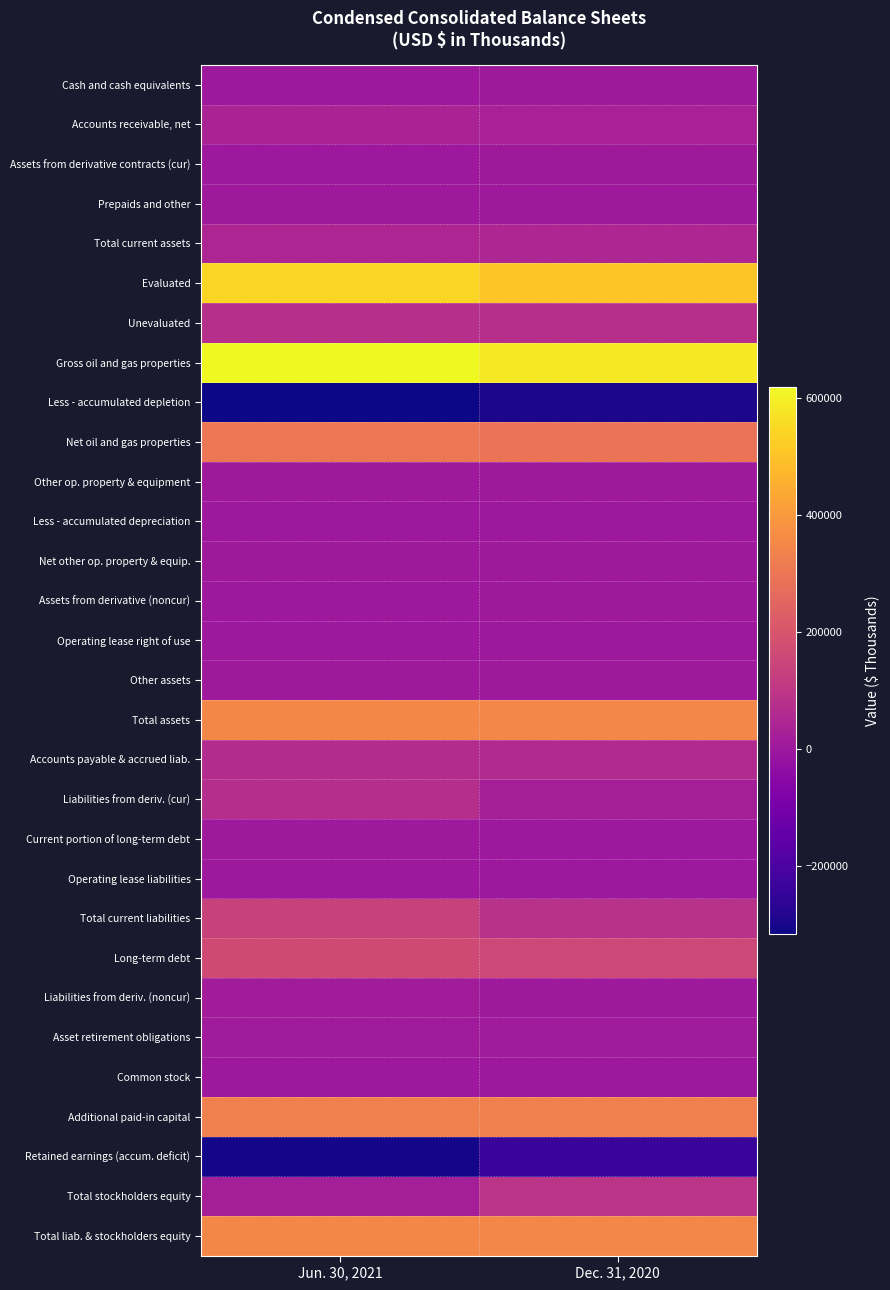

At which category is the sum across all series the highest?

Jun. 30, 2021